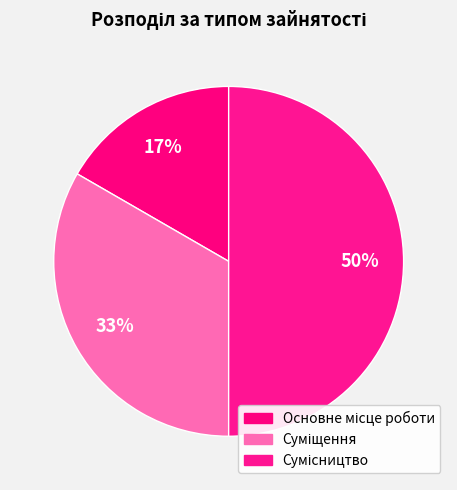

Which category has the biggest portion of the pie?

Сумісництво